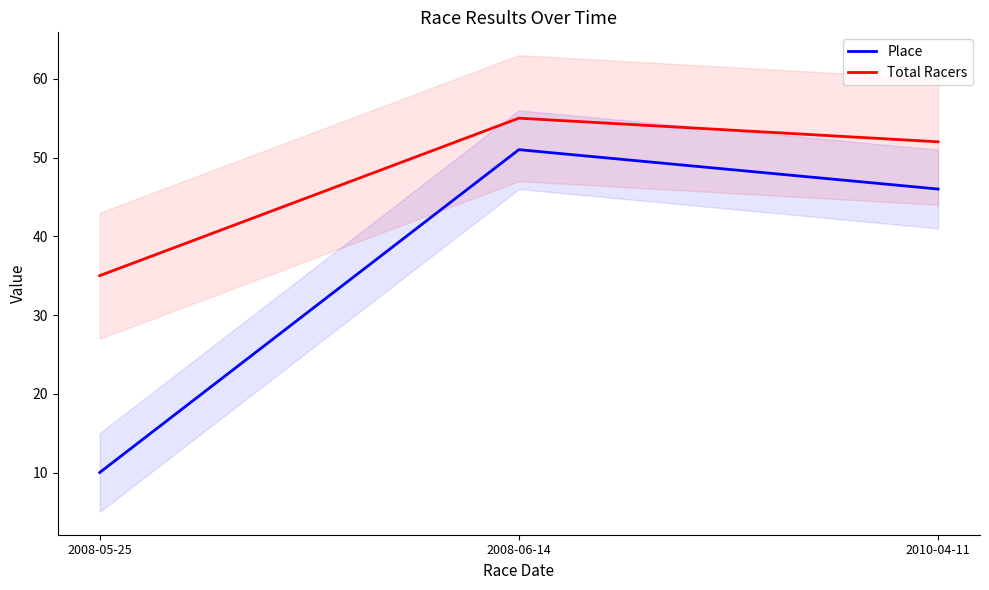

What is the difference between the maximum and second lowest values in the Place series?

5